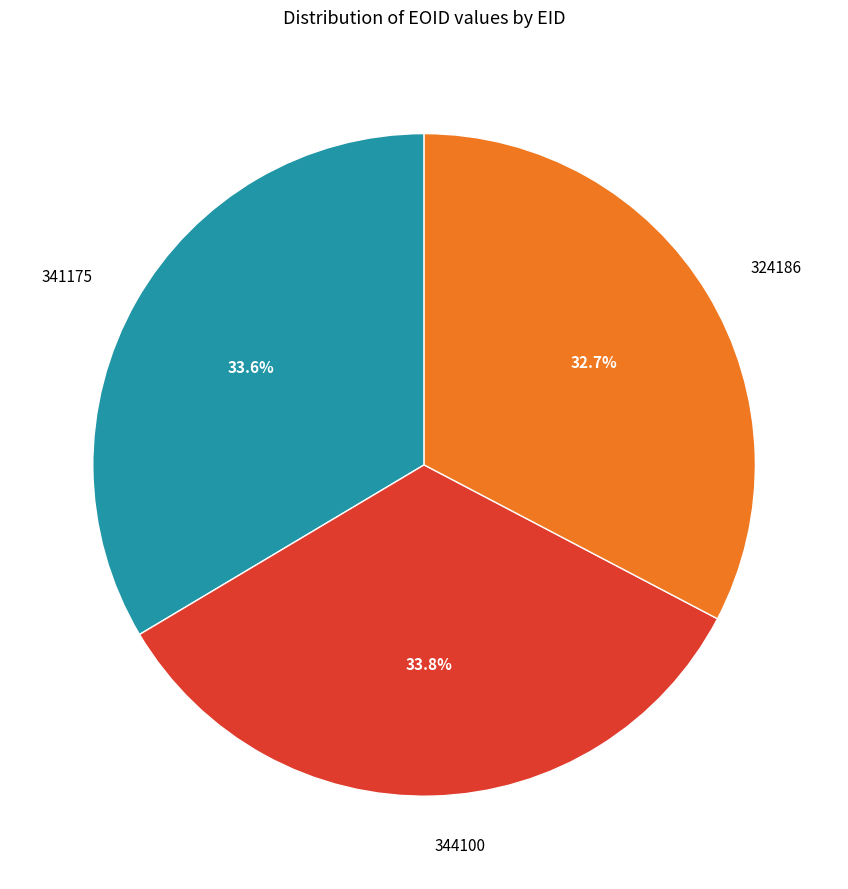

How many slices are in this pie chart?

3